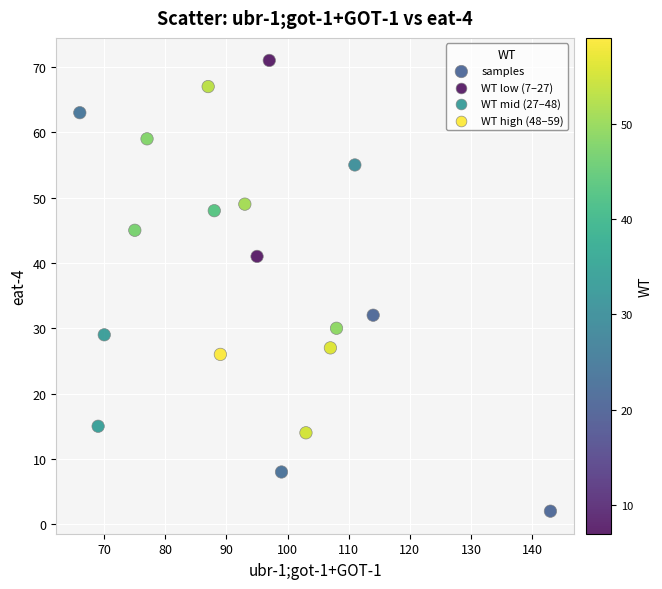

What is the range of X values (max minus min)?

77